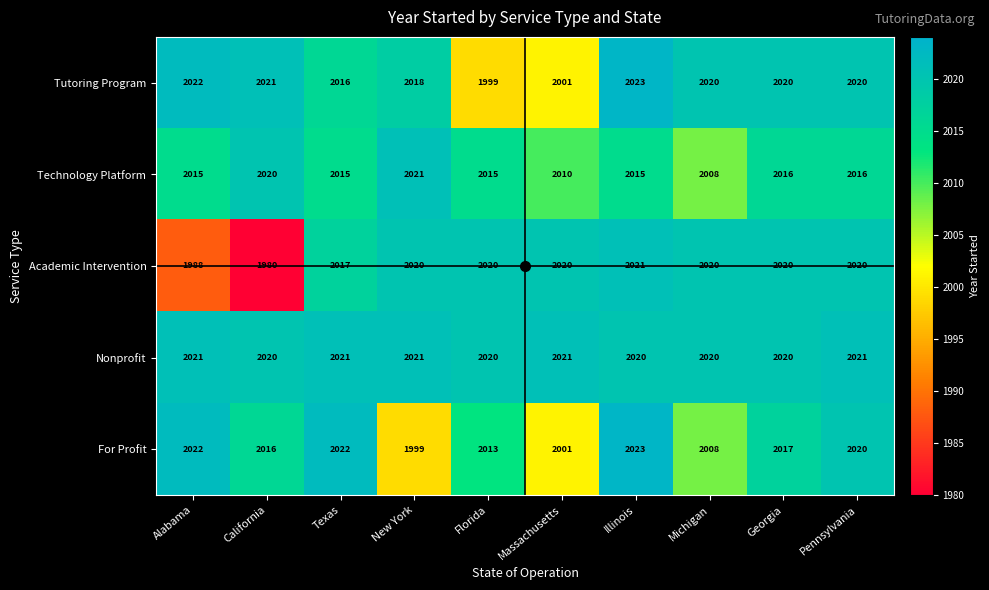

Count the Nonprofit values in the range 2020 to 2021.

10